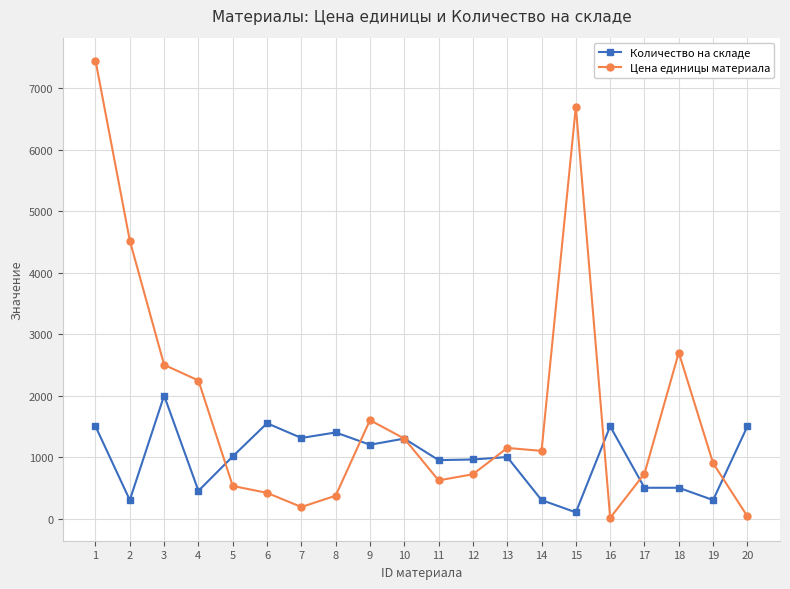

Between which two adjacent categories do Цена единицы материала and Количество на складе first intersect?

4 and 5